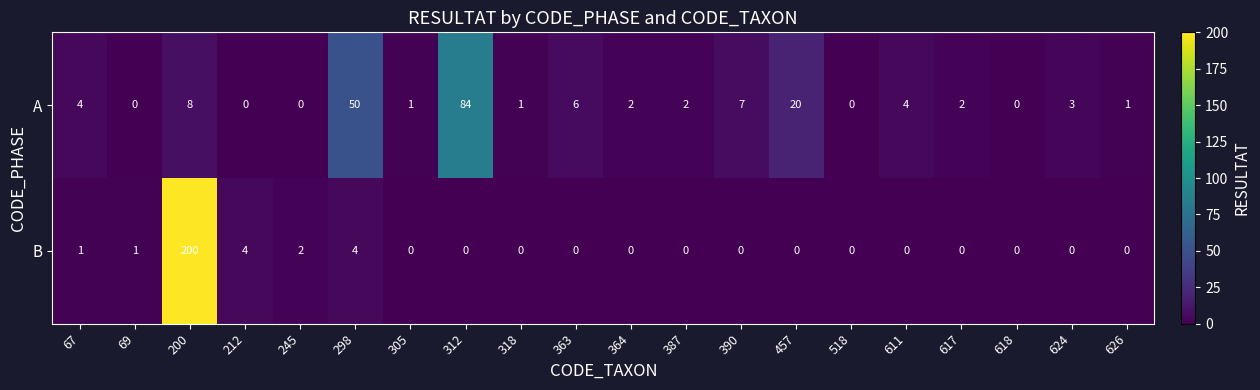

Which series has the largest total across all categories?

B